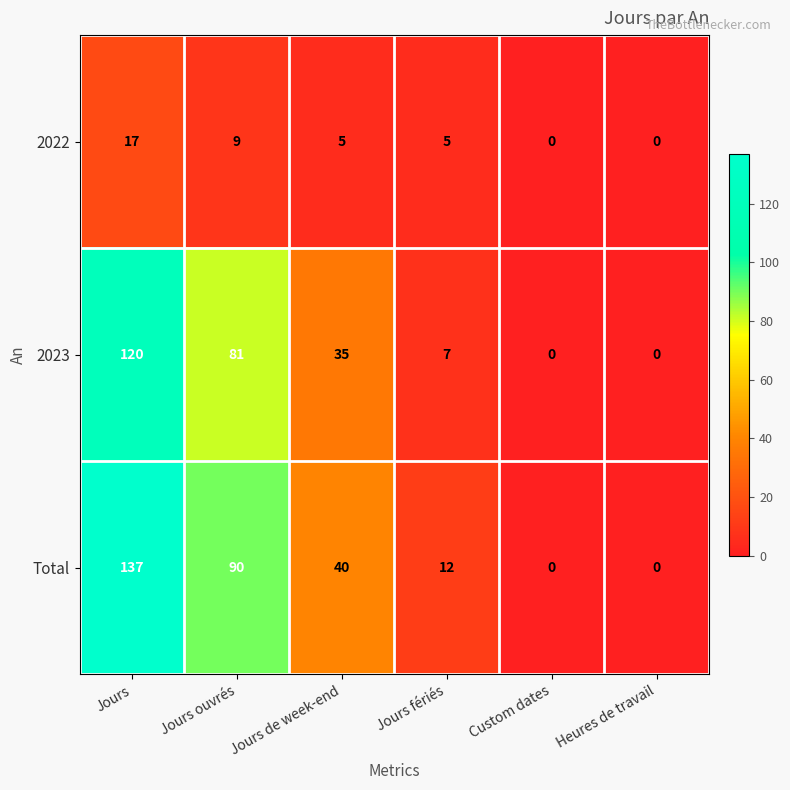

True or false: 2023 has a value of -63 at Heures de travail.

False